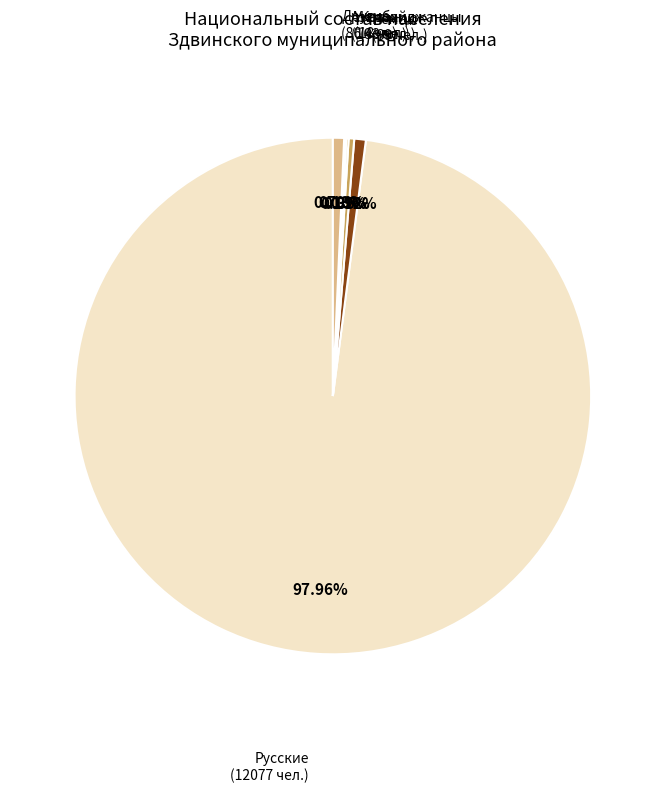

Which category has the biggest portion of the pie?

Русские